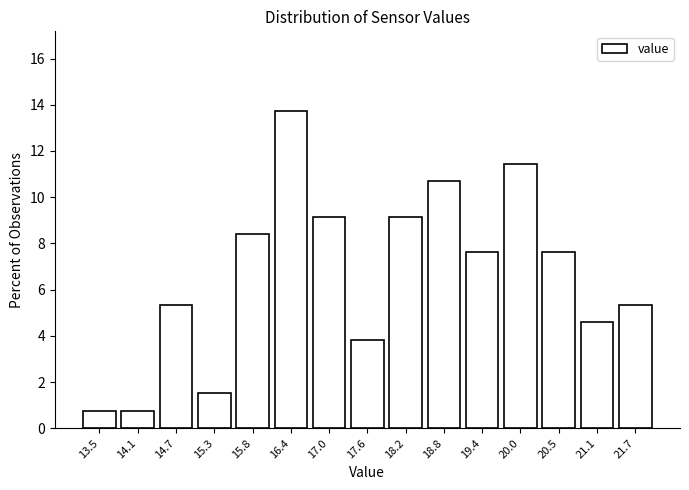

Reading left to right, what are all the values shown in this chart?

13.5=0.8	14.1=0.8	14.7=5.3	15.3=1.5	15.8=8.4	16.4=13.7	17.0=9.2	17.6=3.8	18.2=9.2	18.8=10.7	19.4=7.6	20.0=11.5	20.5=7.6	21.1=4.6	21.7=5.3